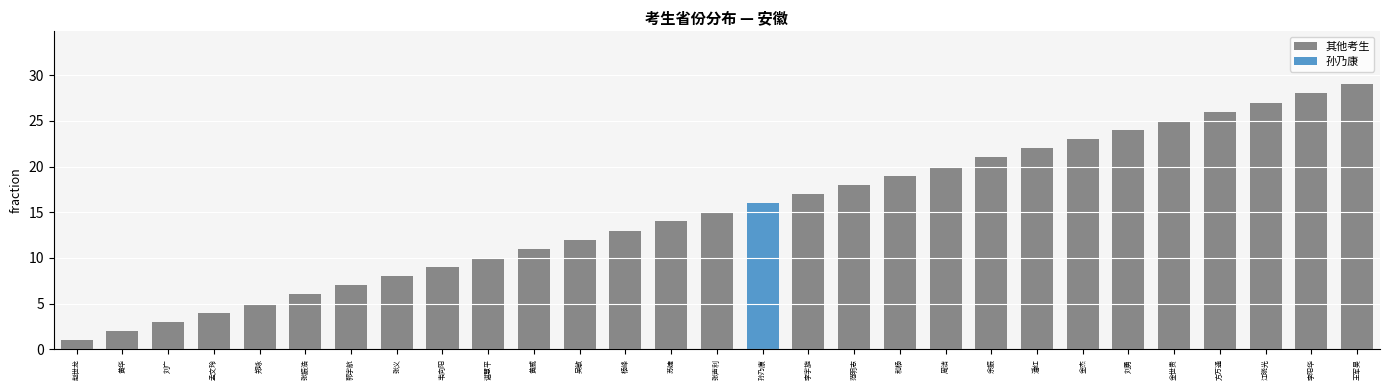

What is the sum of the 其他考生 values at 方万通 and 黄华?

28